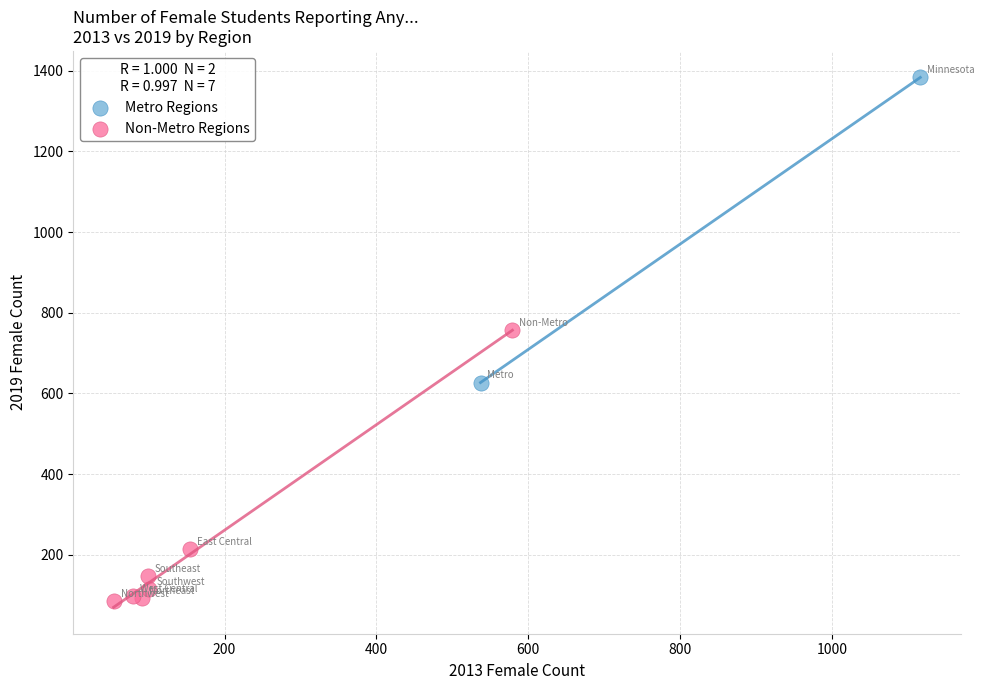

Which series has the widest spread of Y values?

Metro Regions